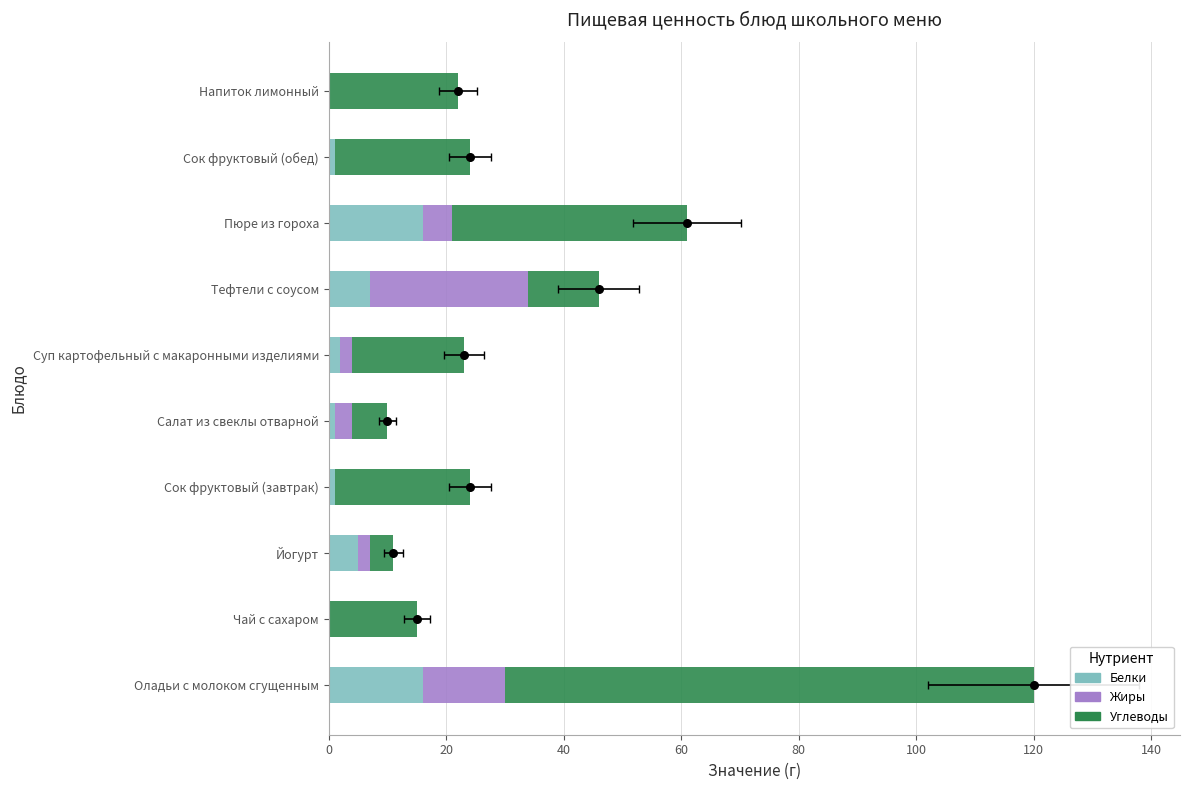

Which series has the largest total across all categories?

Углеводы